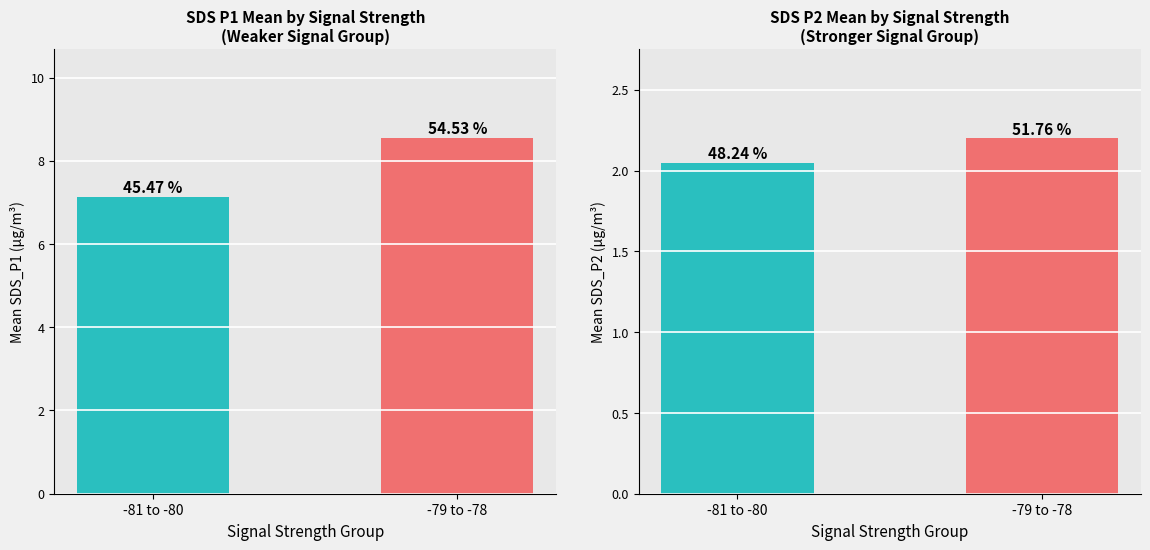

What value does the SDS_P1 series have at -79 to -78?

8.5